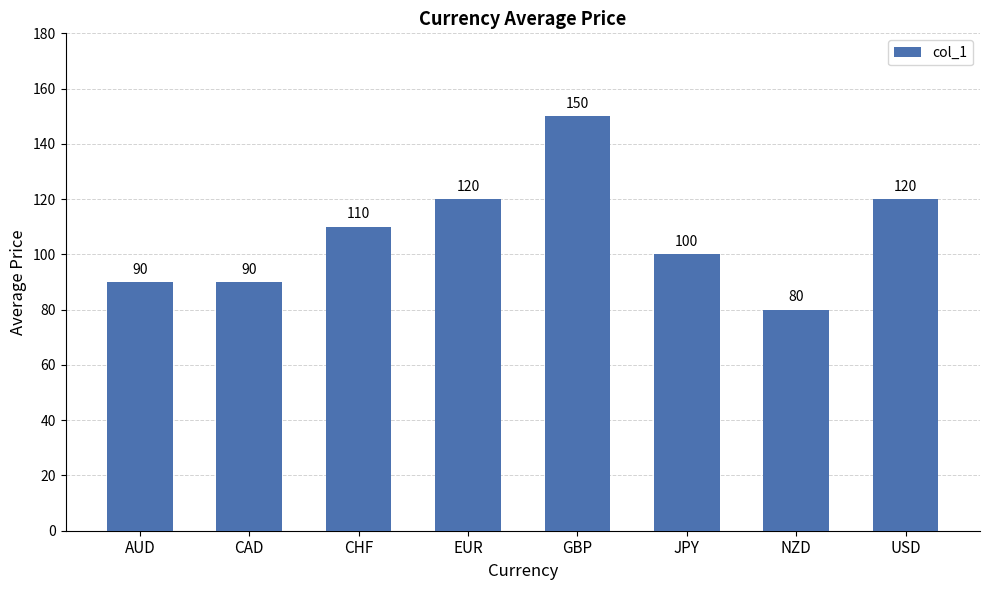

Which category has the lowest value across all series?

NZD